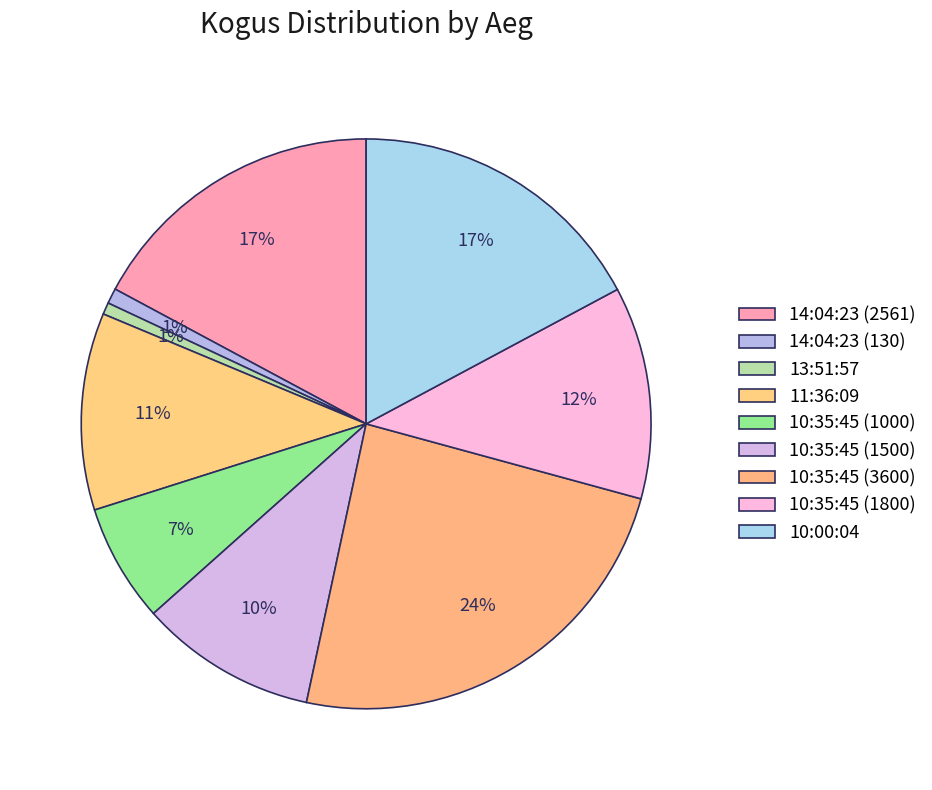

Which category has the biggest portion of the pie?

10:35:45 (3600)